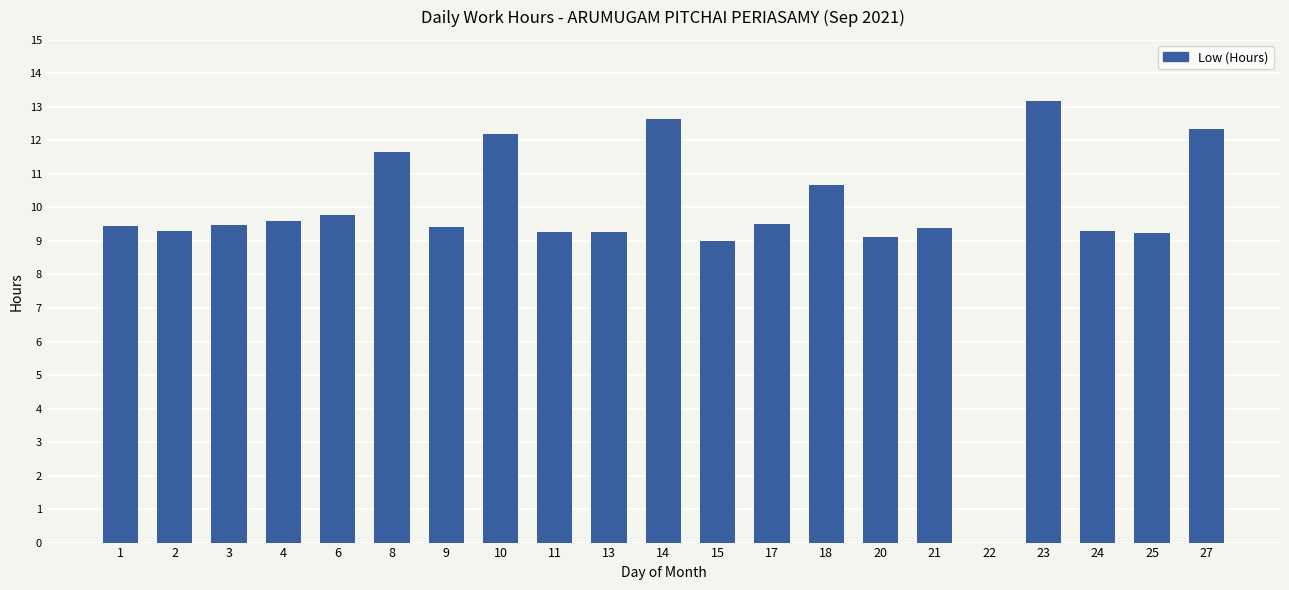

What is the average value?

9.7